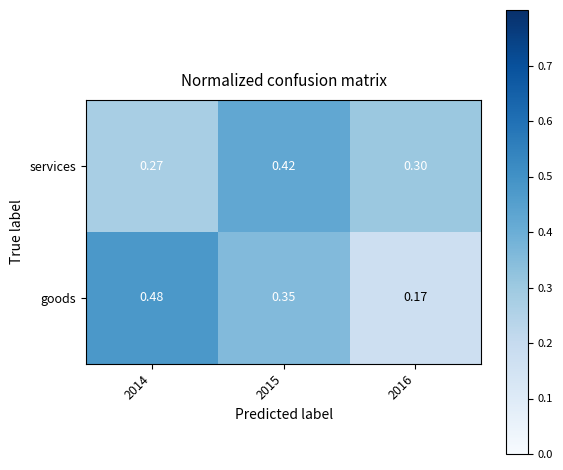

Between 2015 and 2016, which series saw the biggest shift?

goods